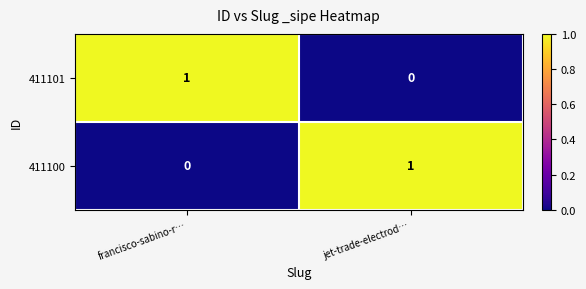

The 411101 series shows 1 at francisco-sabino-r…. True or false?

True